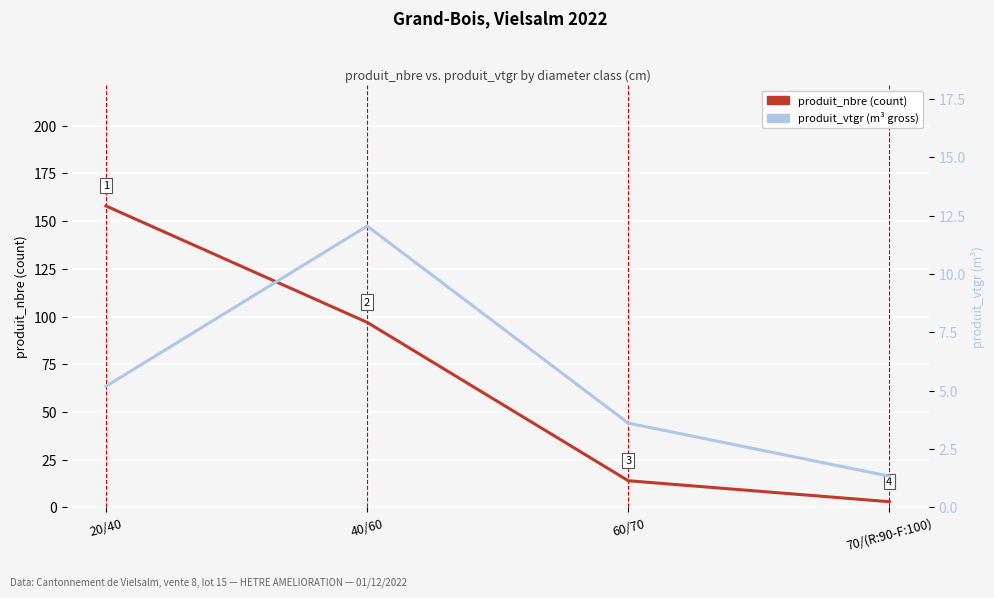

Rank the series by their average value, from highest to lowest.

produit_nbre, produit_vtgr